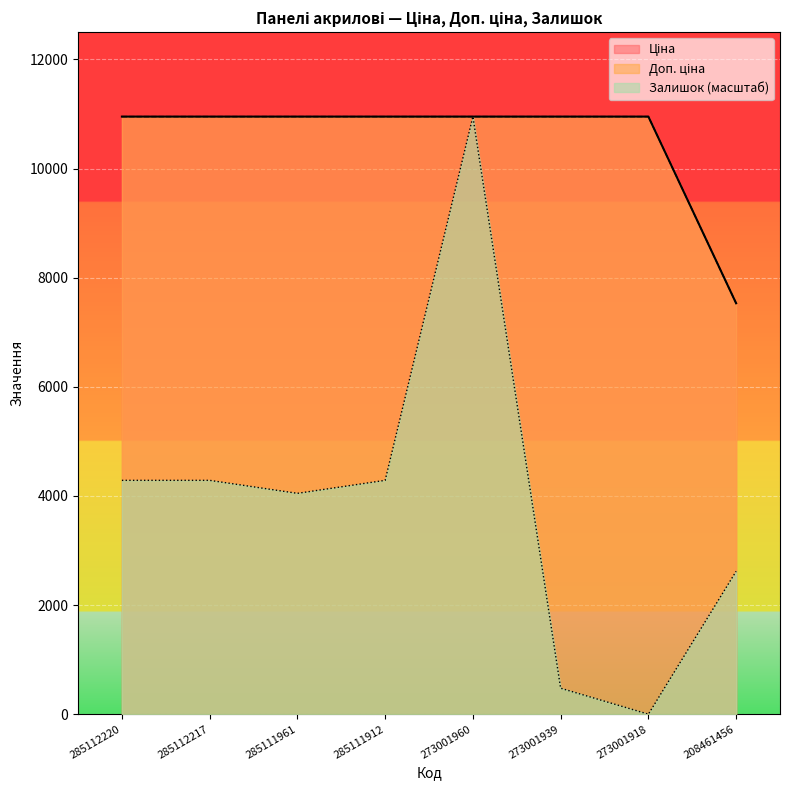

Between 208461456 and 273001960, which is larger?

273001960